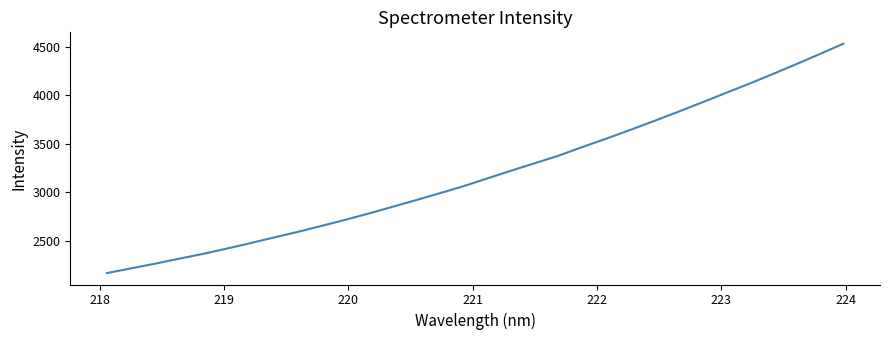

What is the difference between the maximum and minimum values?

2359.5